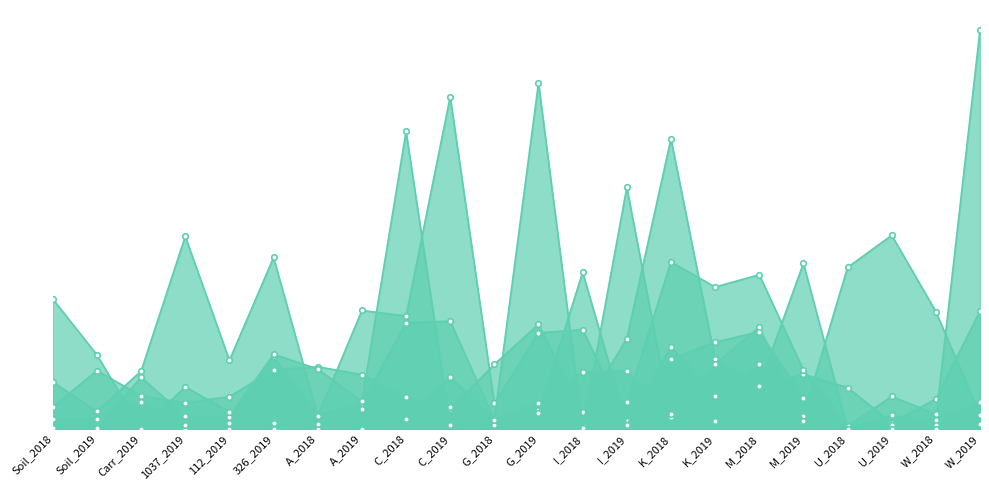

What is the difference between the second highest and minimum values in the c__Sordariomycetes series?

0.1